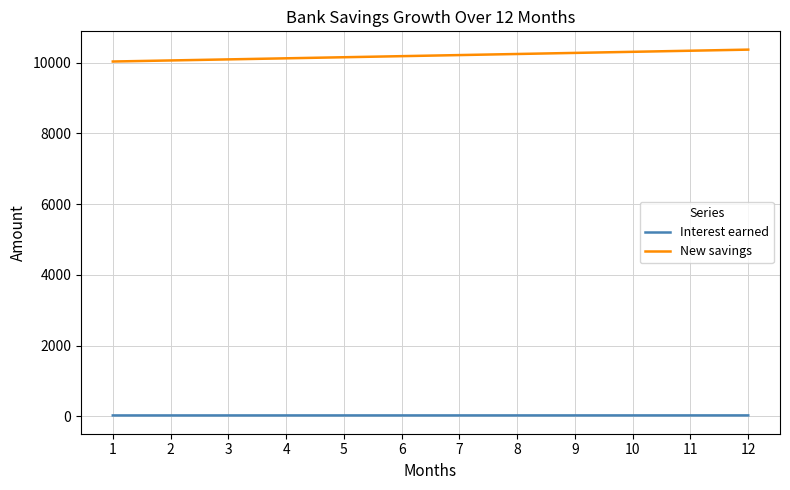

At 7, list the series in order from smallest to largest.

Interest earned, New savings